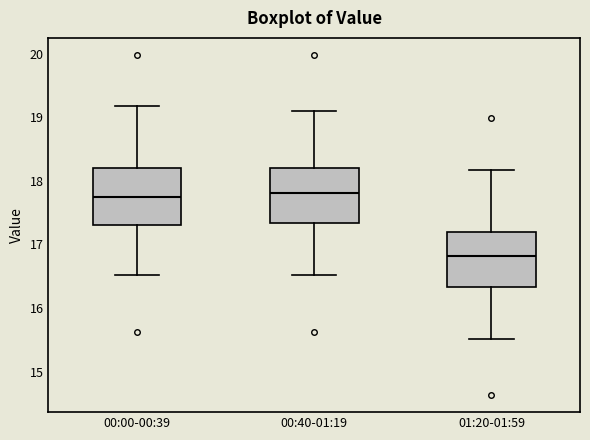

Reading left to right, transcribe this box plot: for each box, give where its median line is, the range the box spans, and where its two whiskers end, as read against the y-axis. The values are not printed on the chart, so give them approximately, as read against the axis.

00:00-00:39: median 17.8, box 17.3 to 18.2, whiskers 16.5 to 19.2
00:40-01:19: median 17.8, box 17.3 to 18.2, whiskers 16.5 to 19.1
01:20-01:59: median 16.8, box 16.3 to 17.2, whiskers 15.5 to 18.2